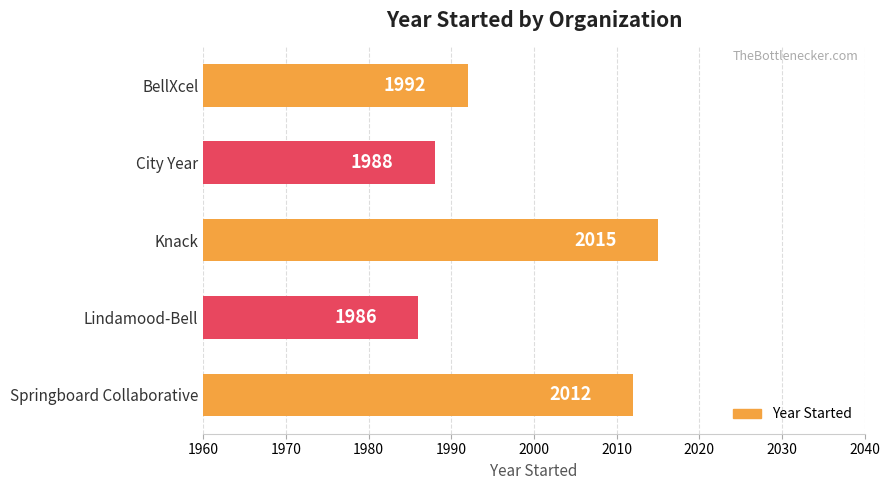

List the labels in order of value, largest first.

Knack, Springboard Collaborative, BellXcel, City Year, Lindamood-Bell